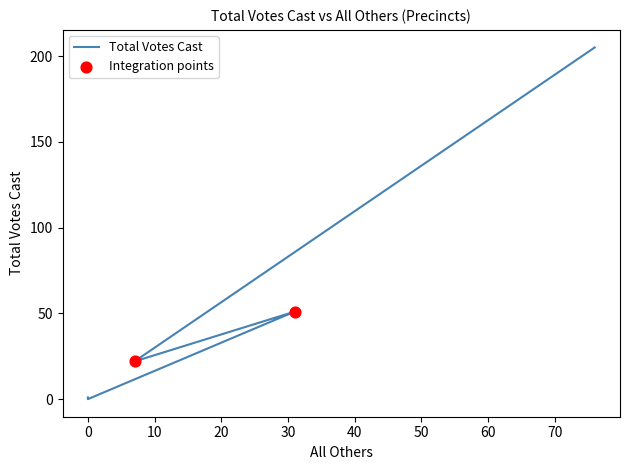

What is the change in value from 7 to 31?

+29